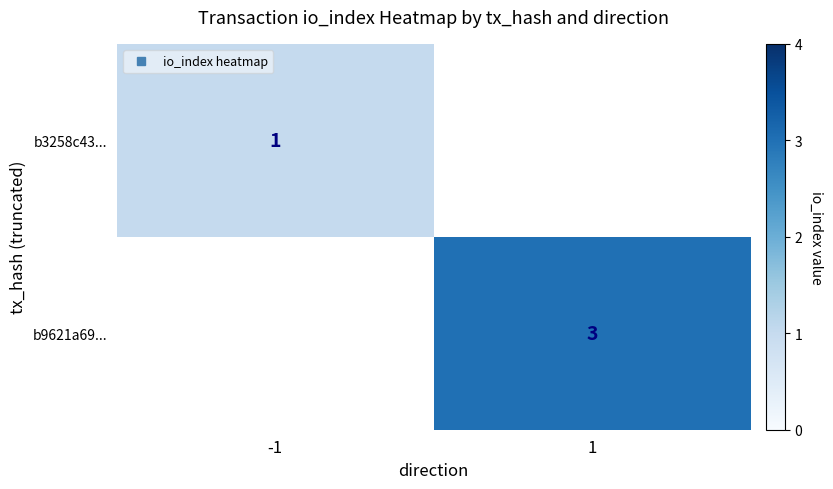

Which has a higher value, -1 or 1?

-1